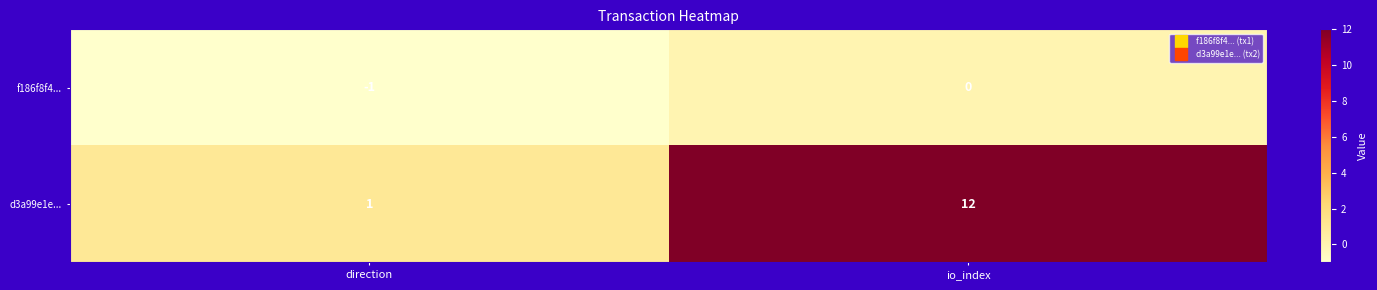

Which series has the widest spread of values?

d3a99e1e...